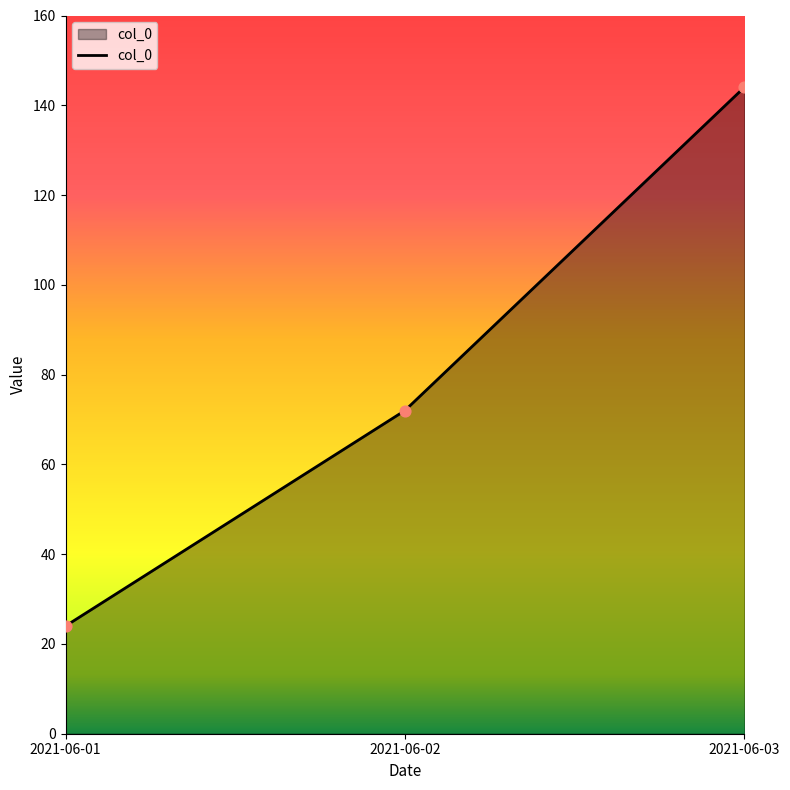

What is the change in value from 2021-06-02 to 2021-06-03?

+72